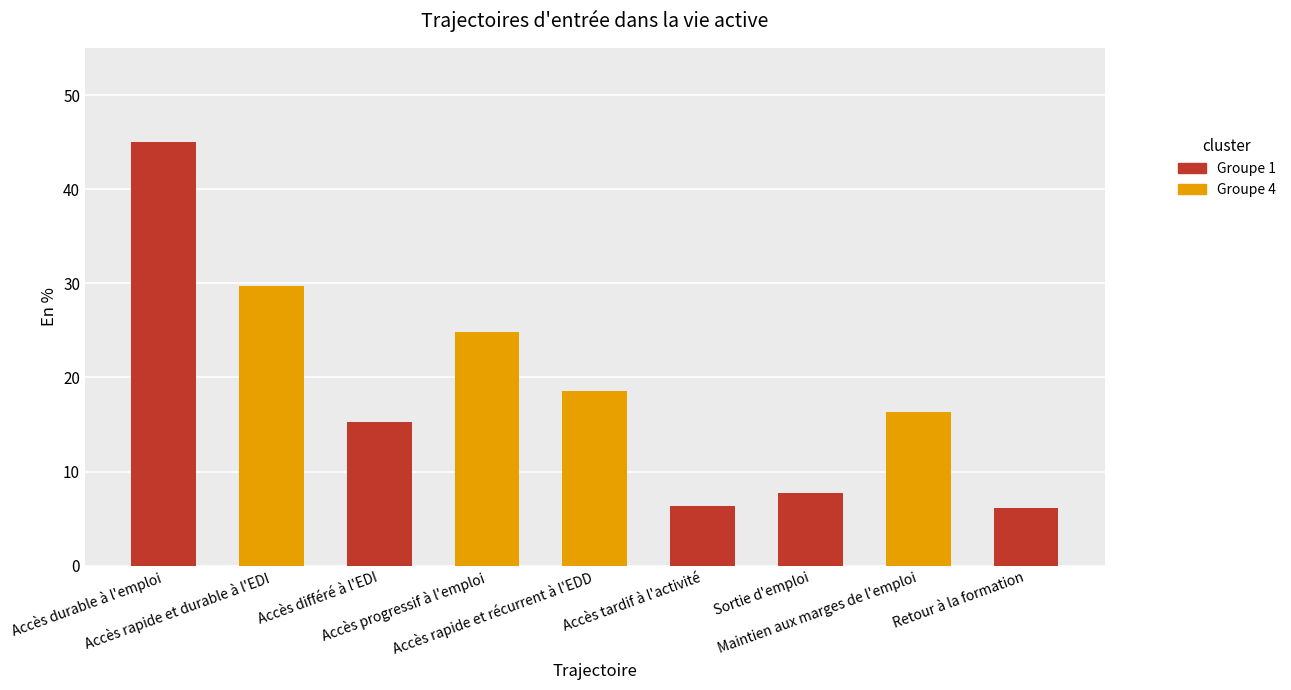

What is the sum of all values?

169.8